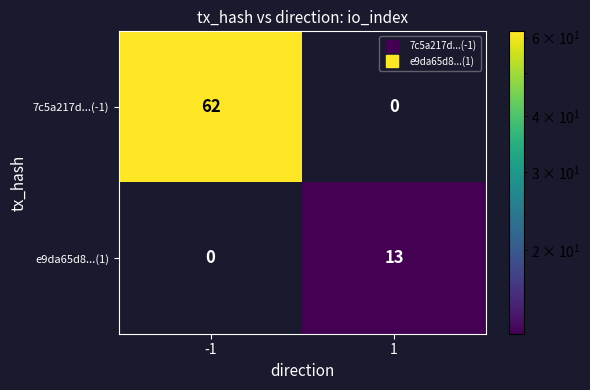

What is the greatest value displayed?

62